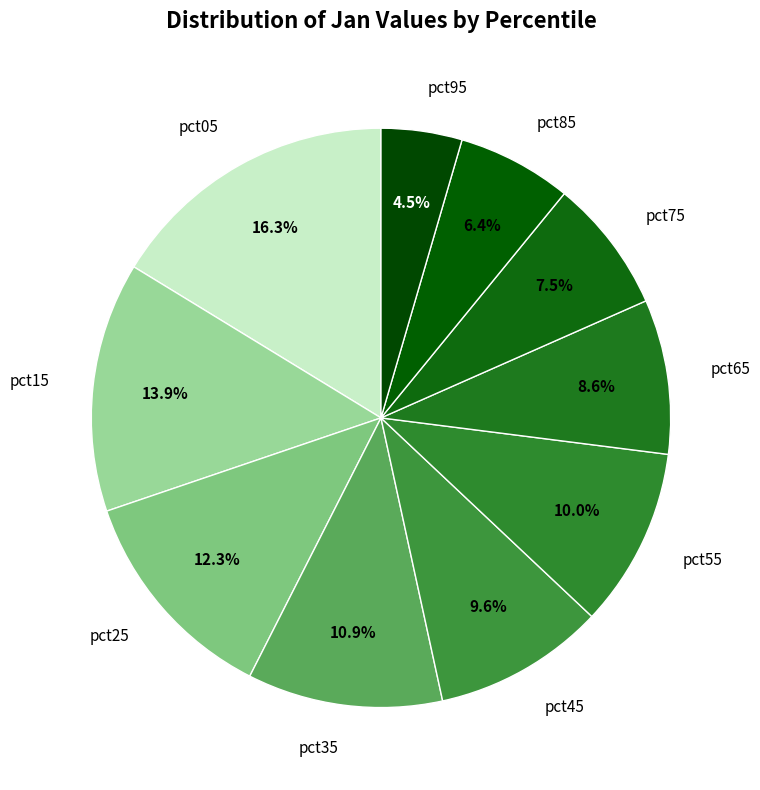

Does pct85 account for over 50% of the chart?

No